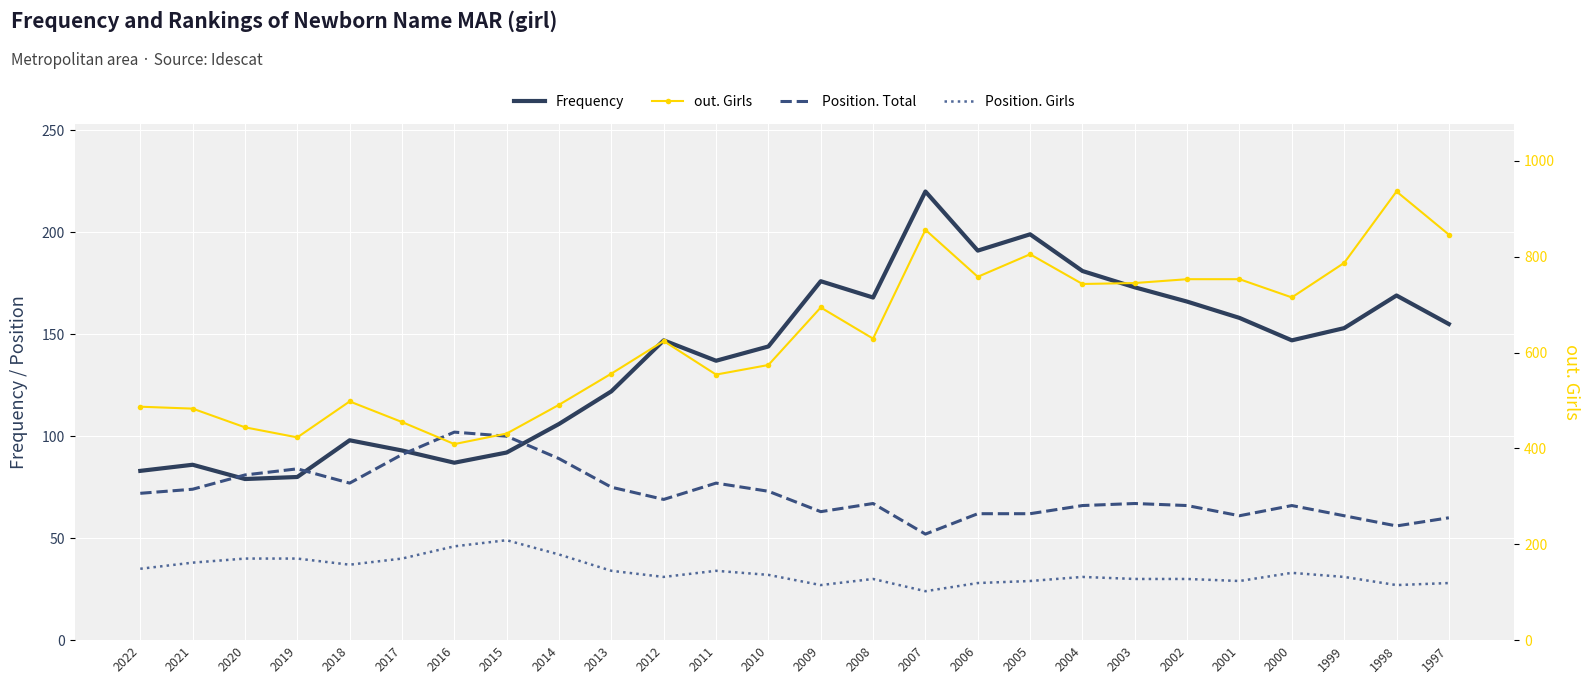

What is the difference between the Position. Total values at 2009 and 2018?

14